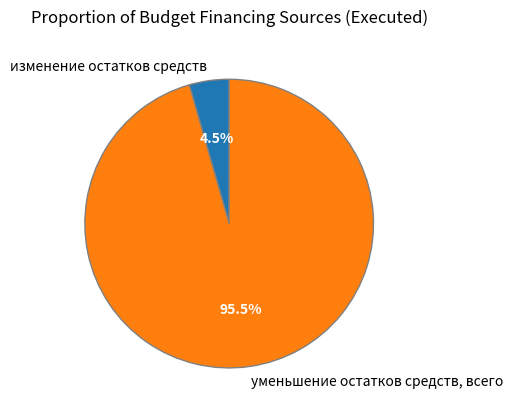

What is the smallest slice in the pie chart?

изменение остатков средств